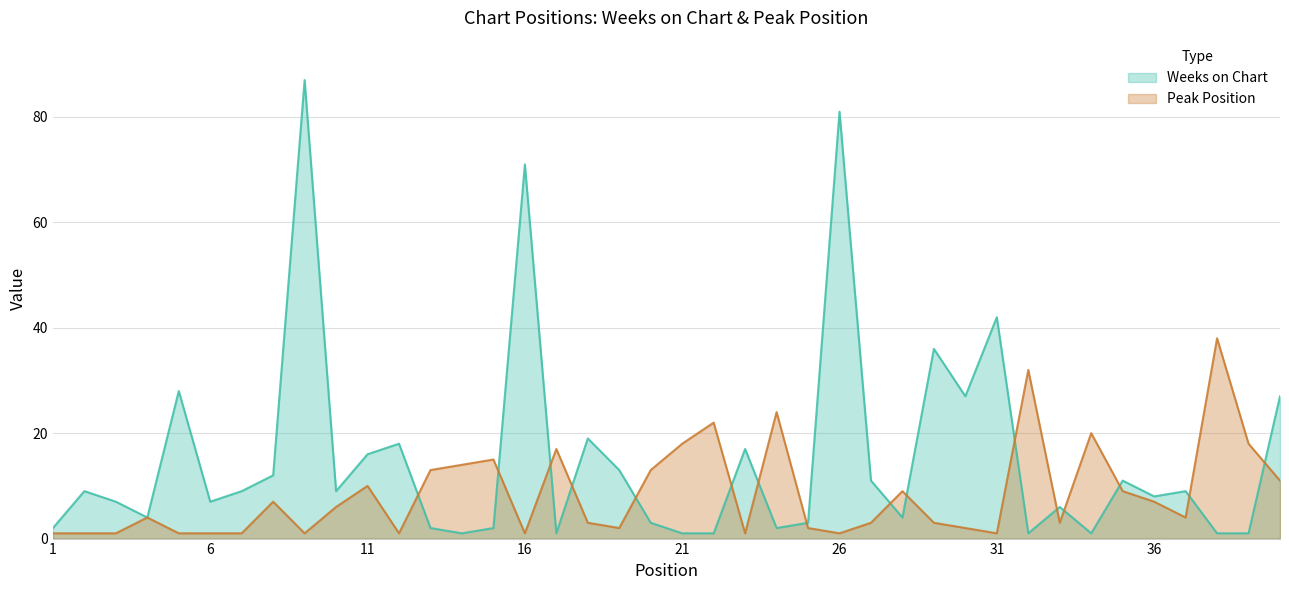

Rank the series at 29 from highest to lowest value.

Weeks on Chart, Peak Position